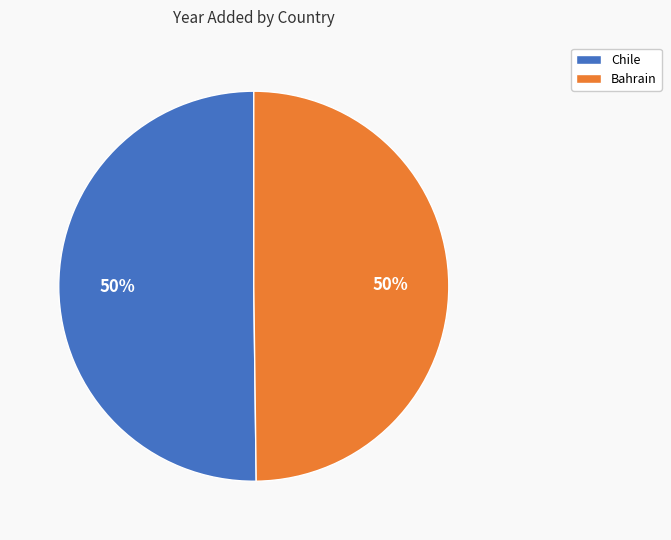

What is the ratio of the value at Chile to the value at Bahrain?

1.0